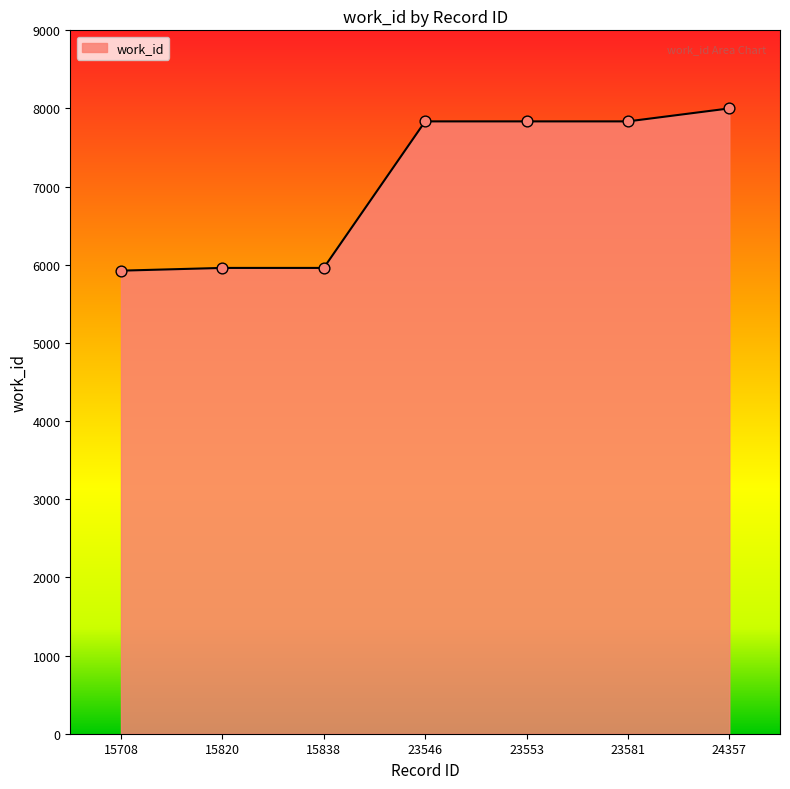

What is the change in value from 15820 to 24357?

+2041